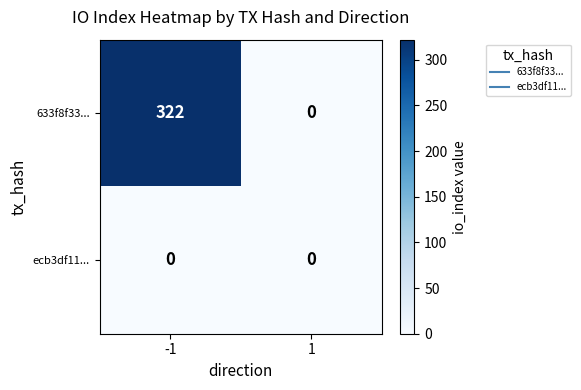

Reading left to right, list all the values displayed in this chart.

633f8f33...: 322	0
ecb3df11...: 0	0